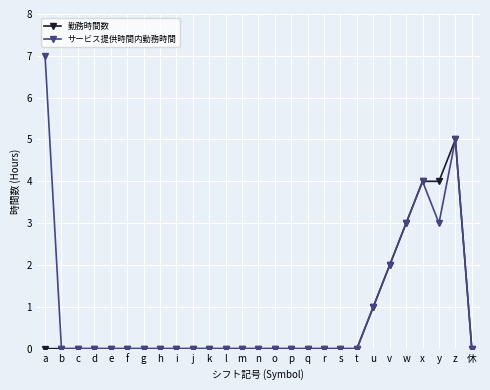

What is the label of the 26th point from the left?

z